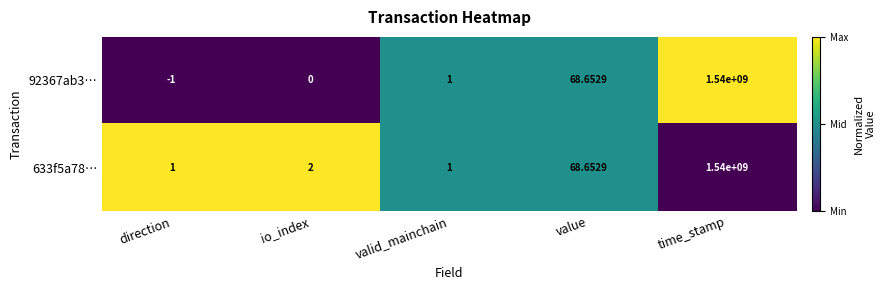

Rank the categories by 92367ab3… value from lowest to highest.

direction, io_index, valid_mainchain, value, time_stamp